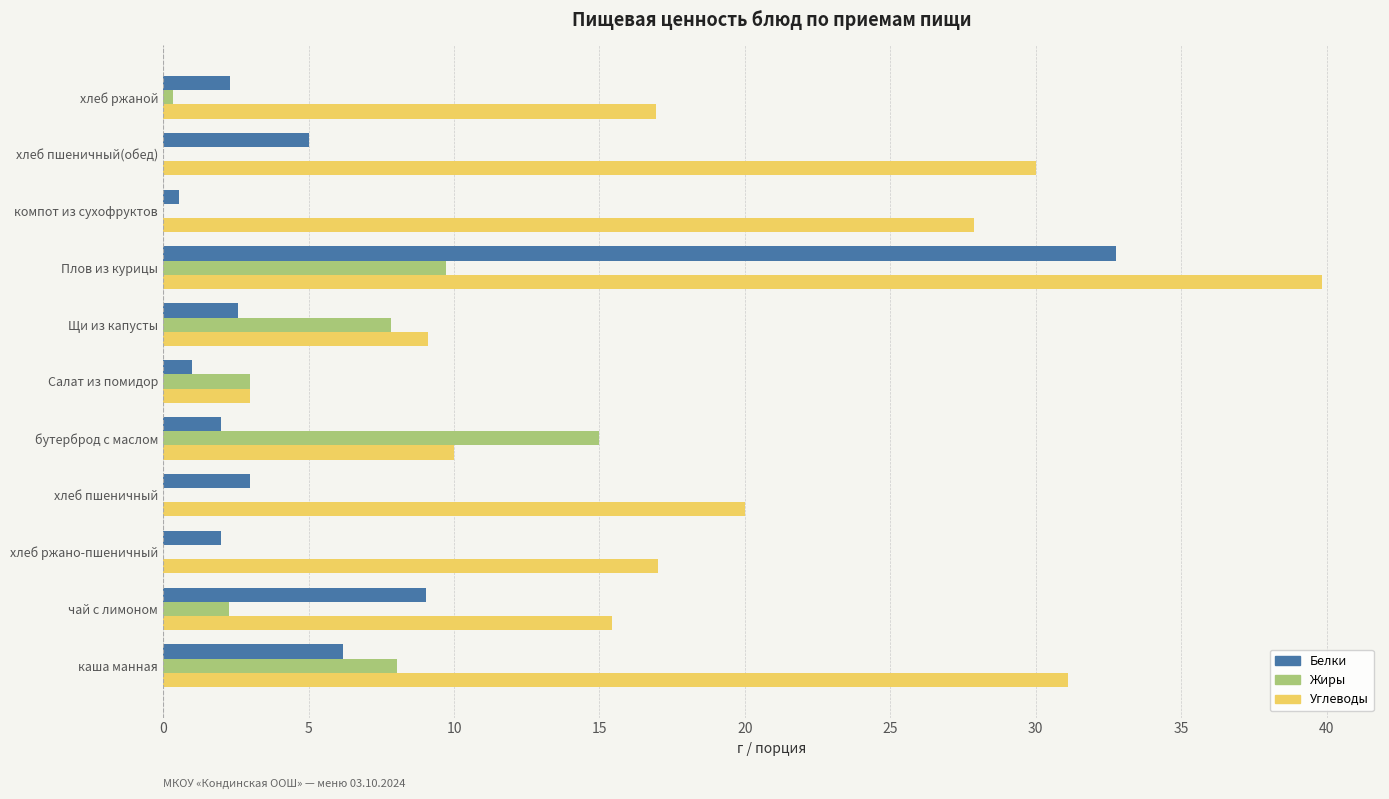

The Углеводы series shows 46.8 at компот из сухофруктов. True or false?

False